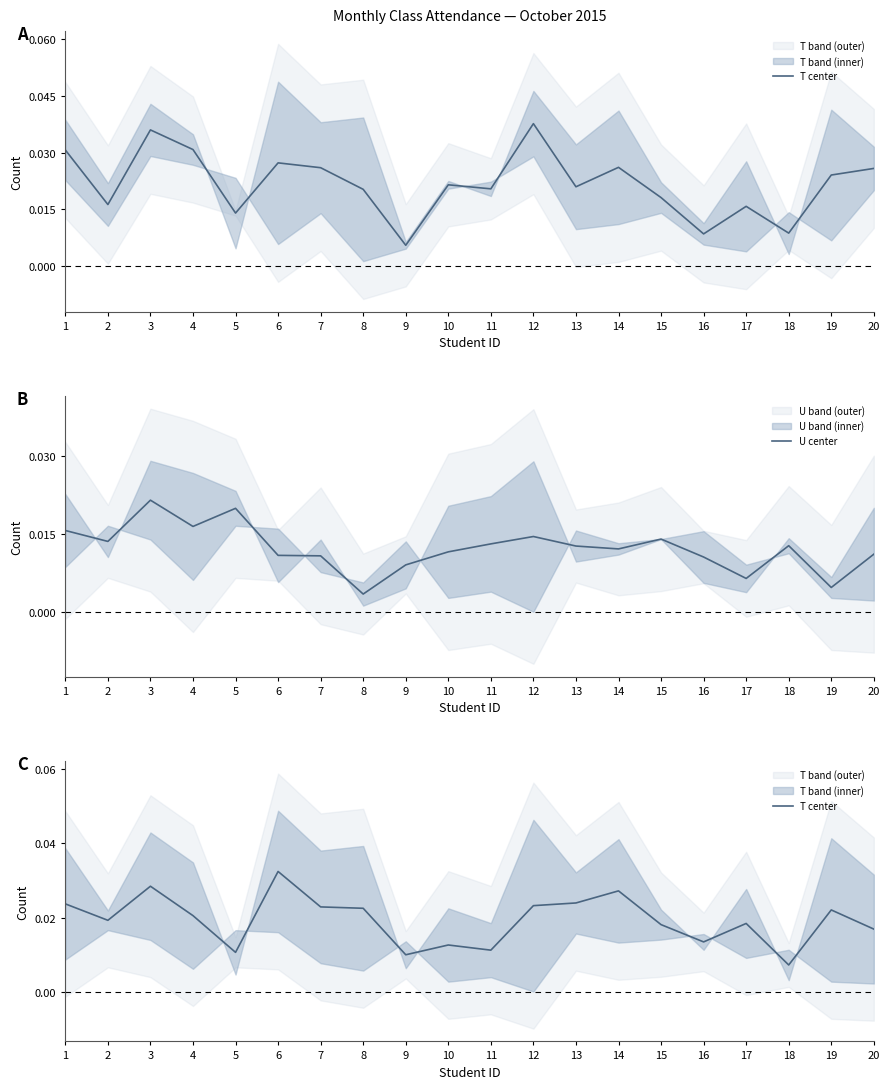

Which series has the widest spread of values?

T center